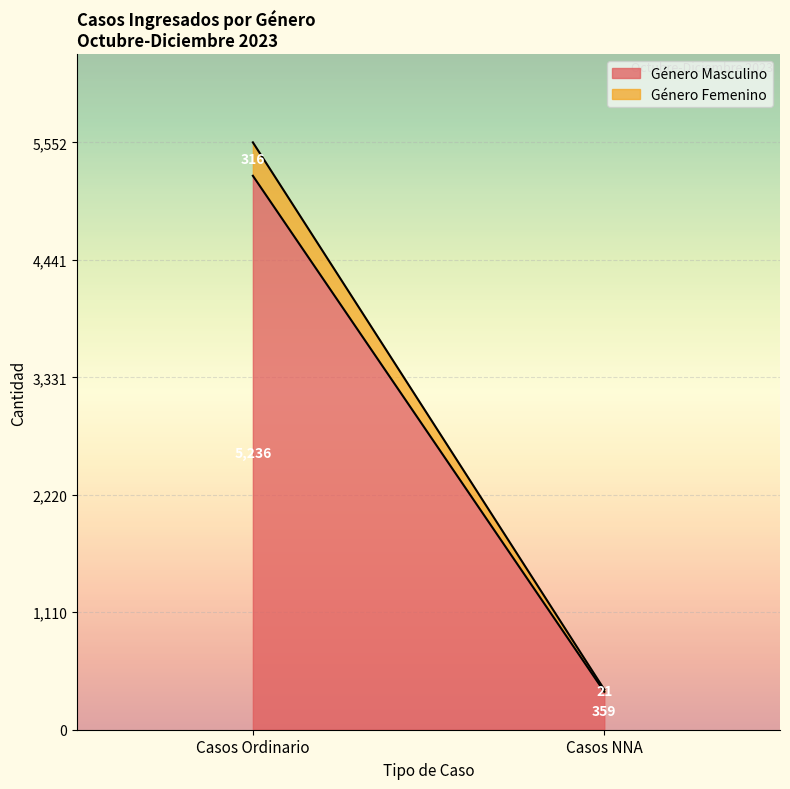

How many distinct data groups are displayed?

2